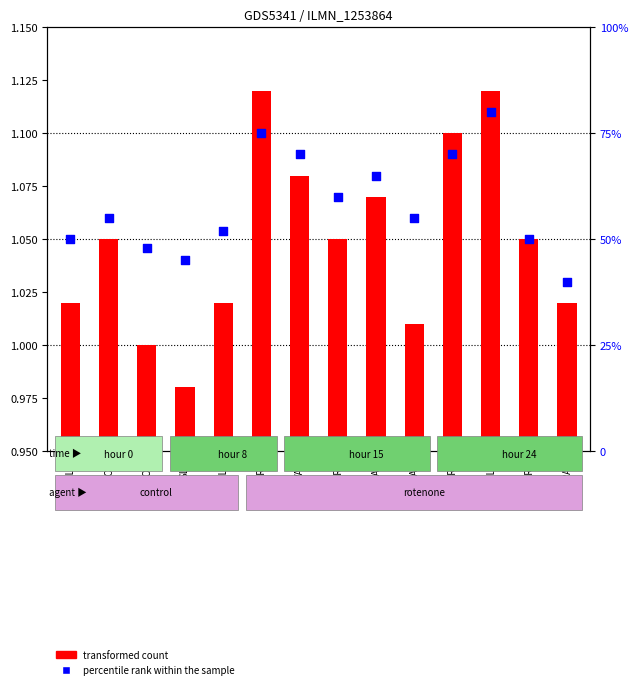

Which series has the largest total across all categories?

percentile rank within the sample